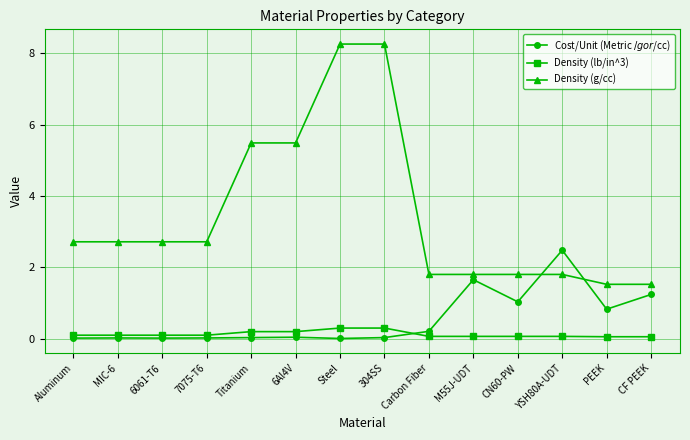

What position from the right is Steel?

8